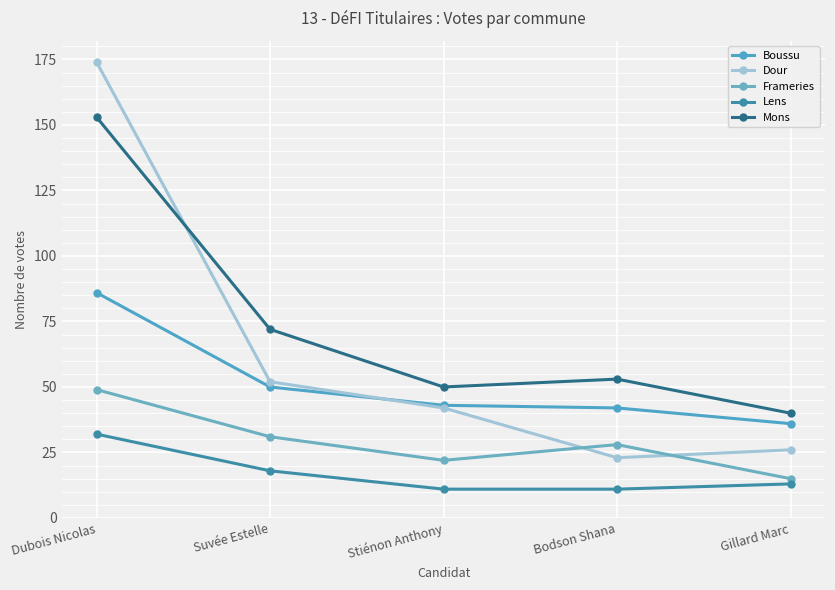

Count the number of data series in this chart.

5